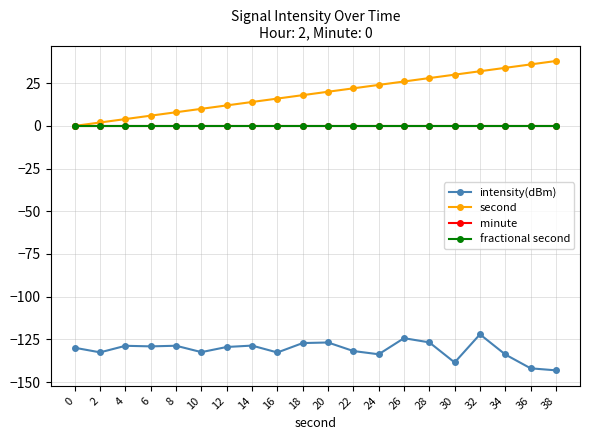

Is this an area chart (filled region under the line)?

No